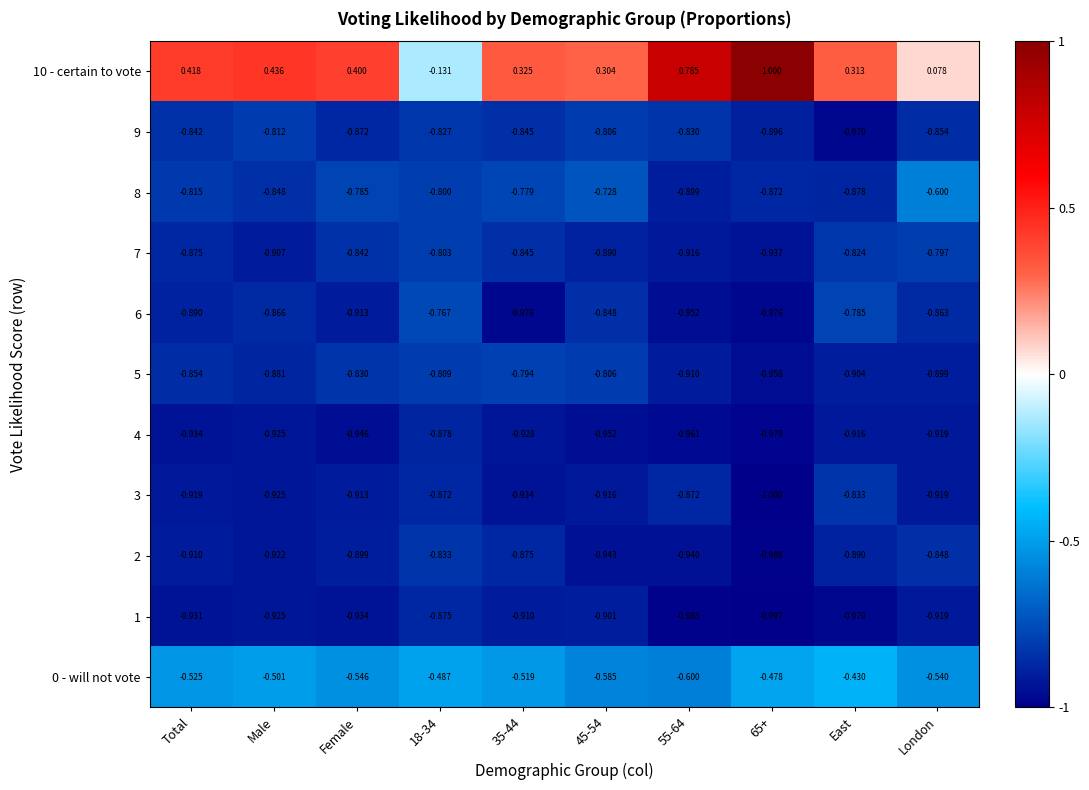

Is the value of 8 at 65+ greater than the value of 9 at London?

No